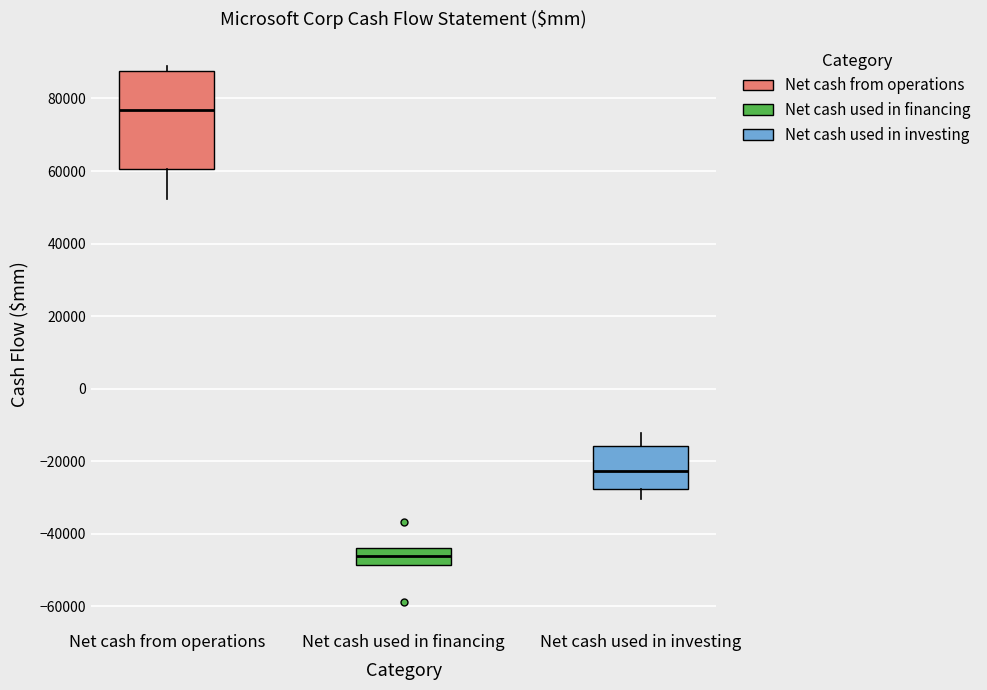

Which box is the tallest, from its lower edge to its upper edge?

Net cash from operations